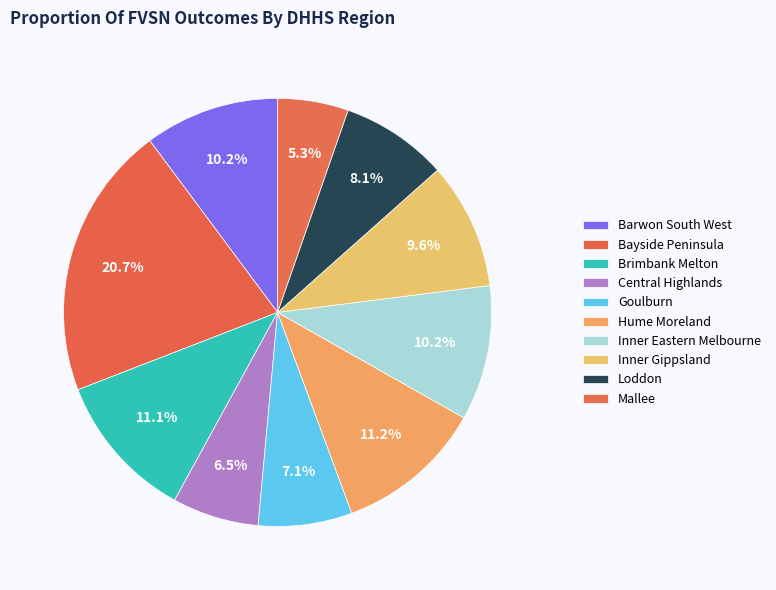

Count the number of slices in the pie.

10